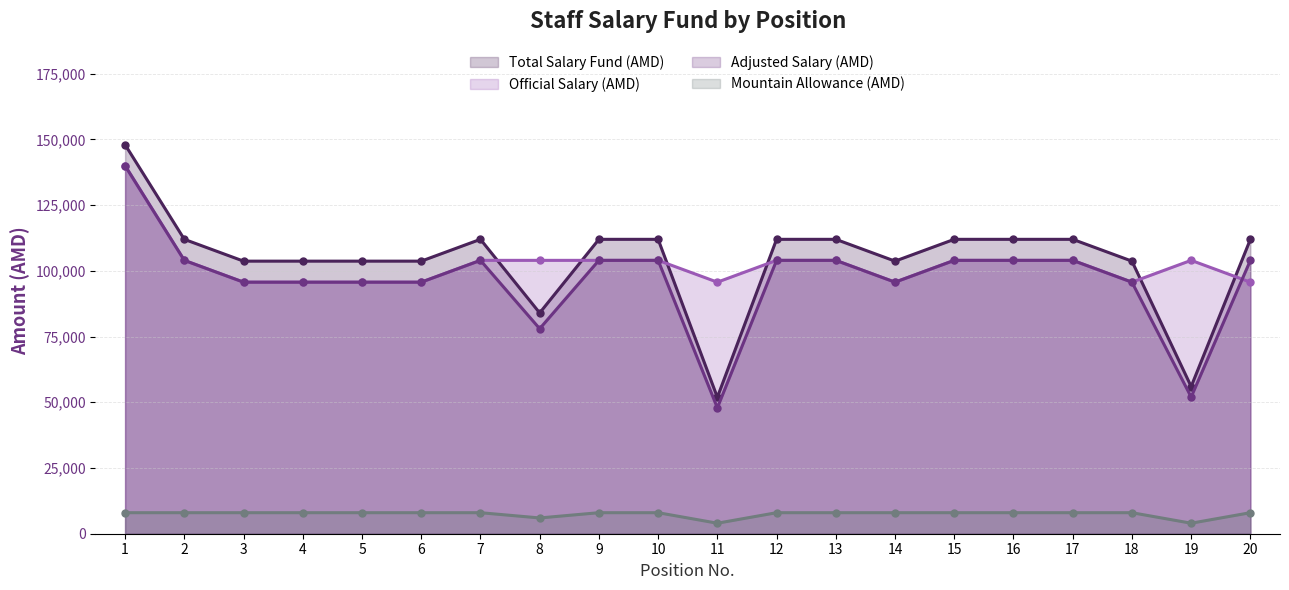

Which series has the widest spread of values?

Total Salary Fund (AMD)